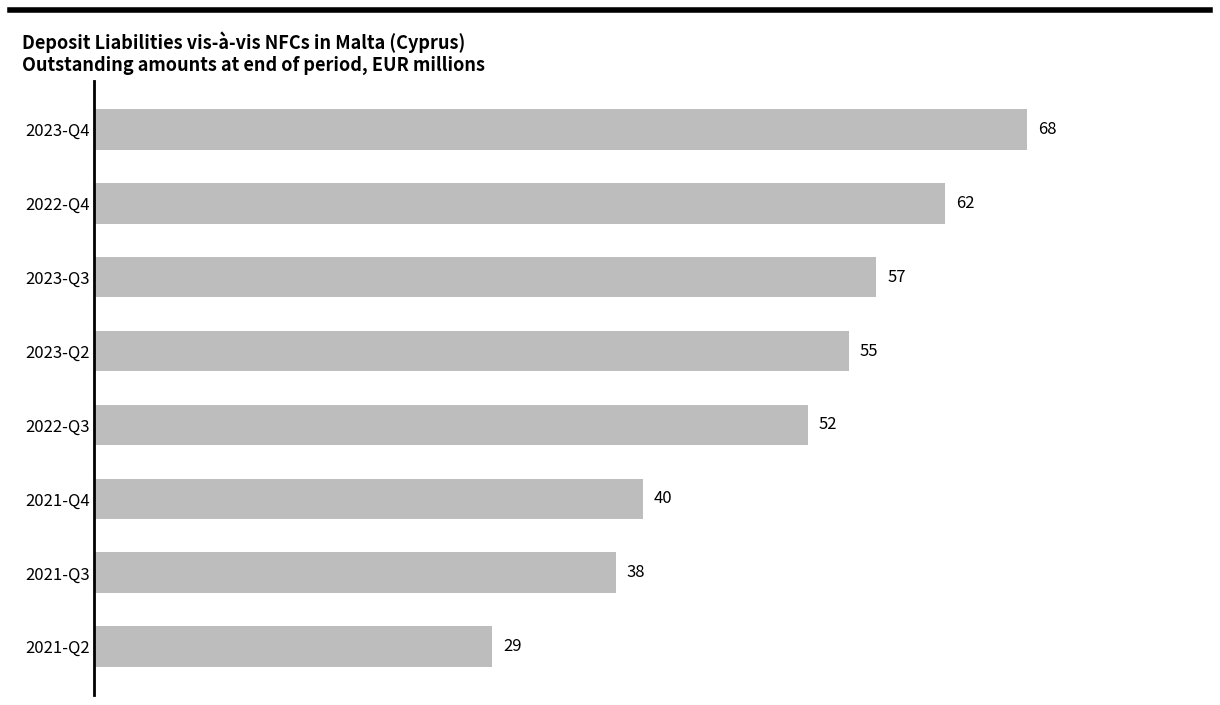

Reading top to bottom, what are all the values shown in this chart?

2023-Q4=68	2022-Q4=62	2023-Q3=57	2023-Q2=55	2022-Q3=52	2021-Q4=40	2021-Q3=38	2021-Q2=29